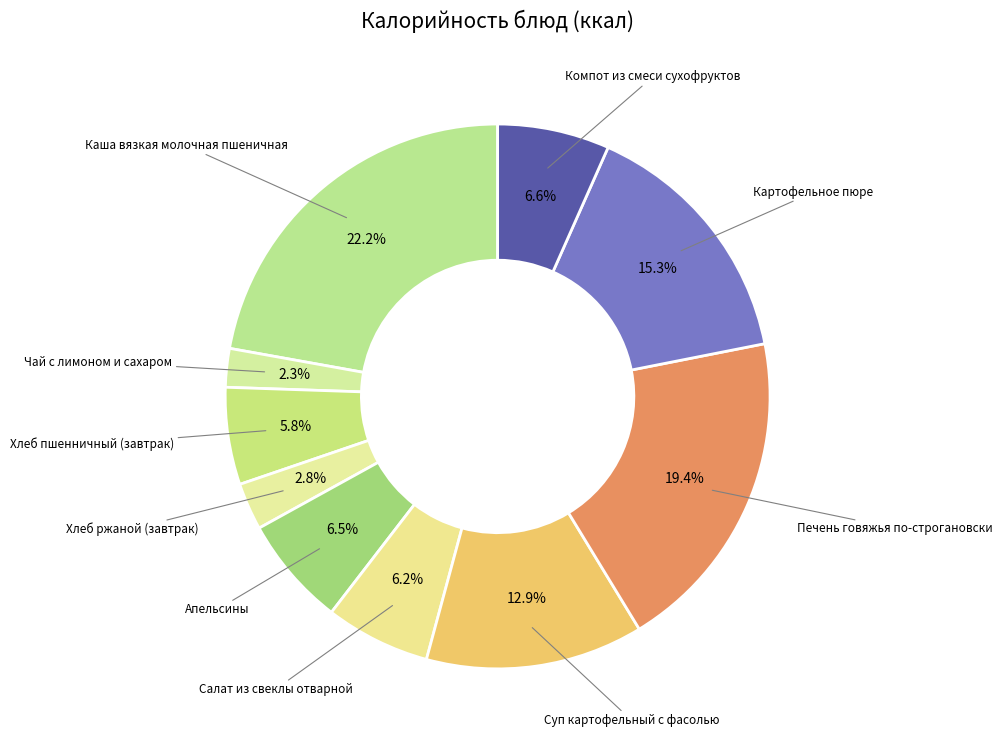

Which category has the smallest portion of the pie?

Чай с лимоном и сахаром